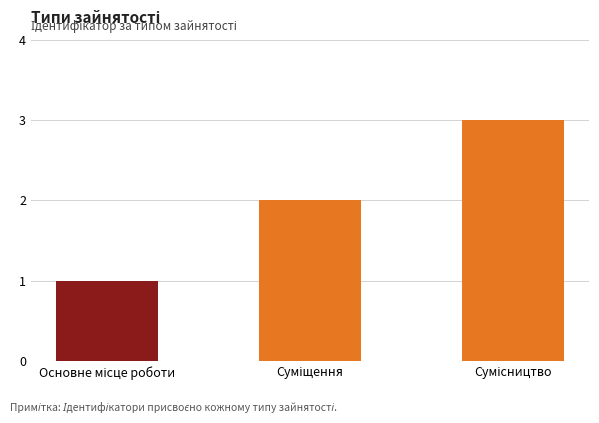

What is the smallest value displayed?

1